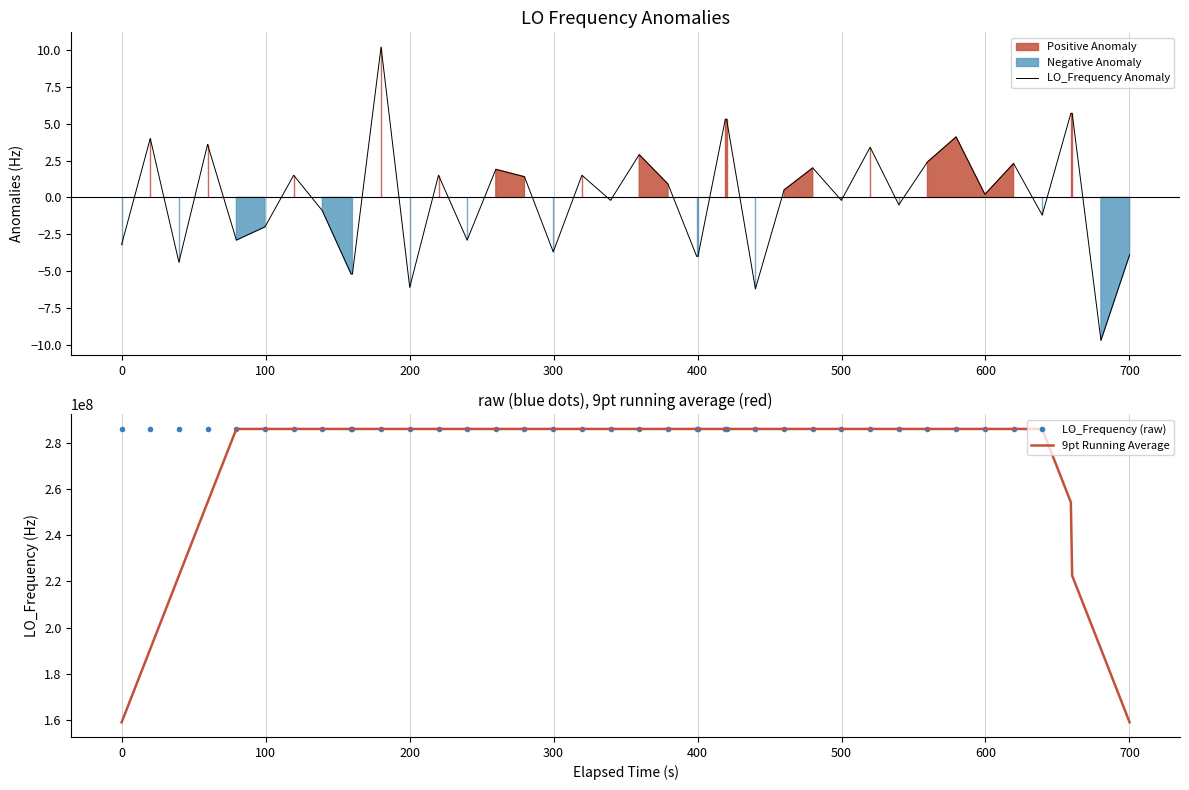

What is the highest value of the 9pt Running Average series?

286047002.7